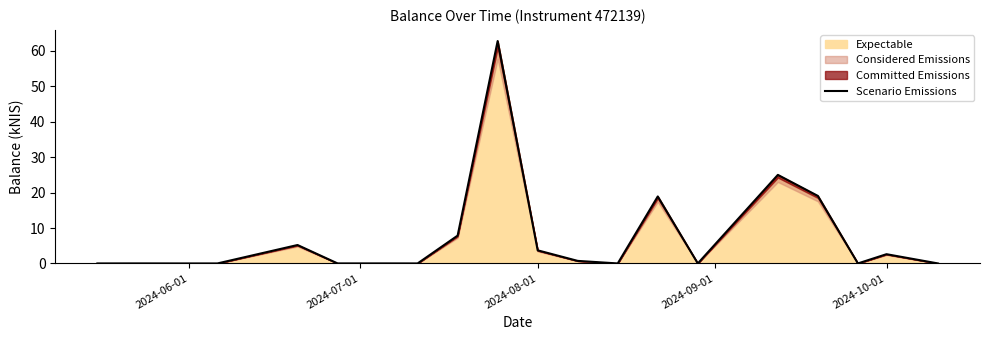

What is the highest value of the Expectable series?

62.8